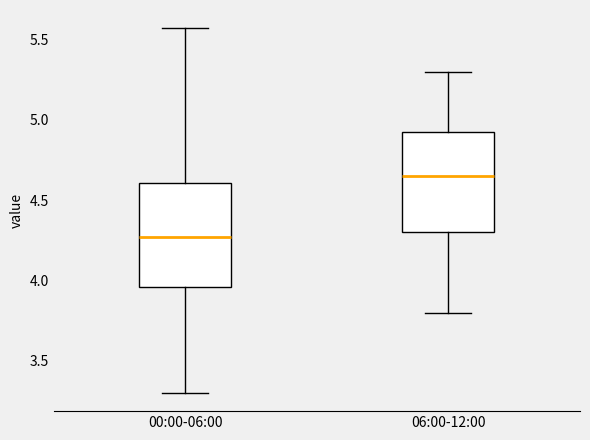

Which box has the highest median line?

06:00-12:00